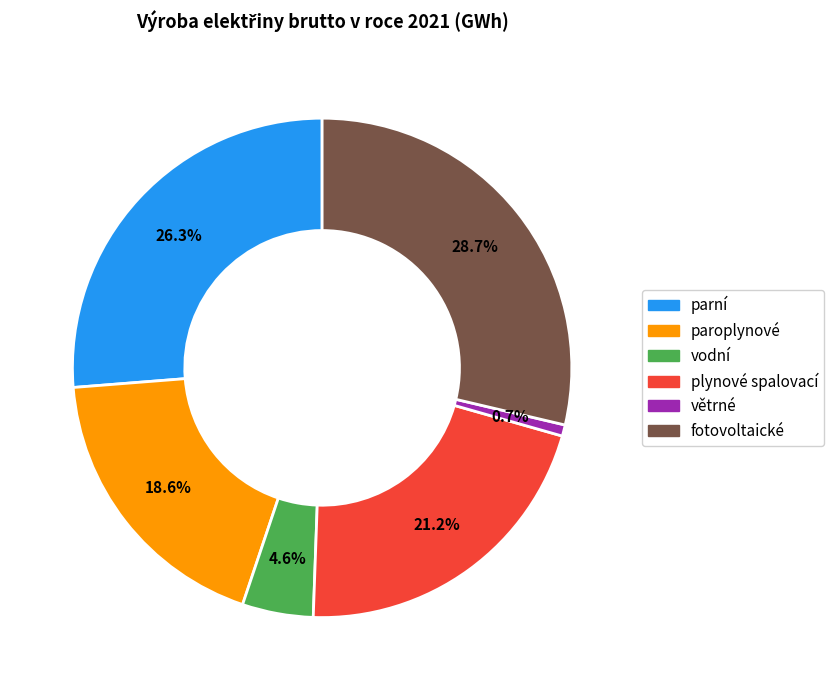

What is the smallest slice in the pie chart?

větrné